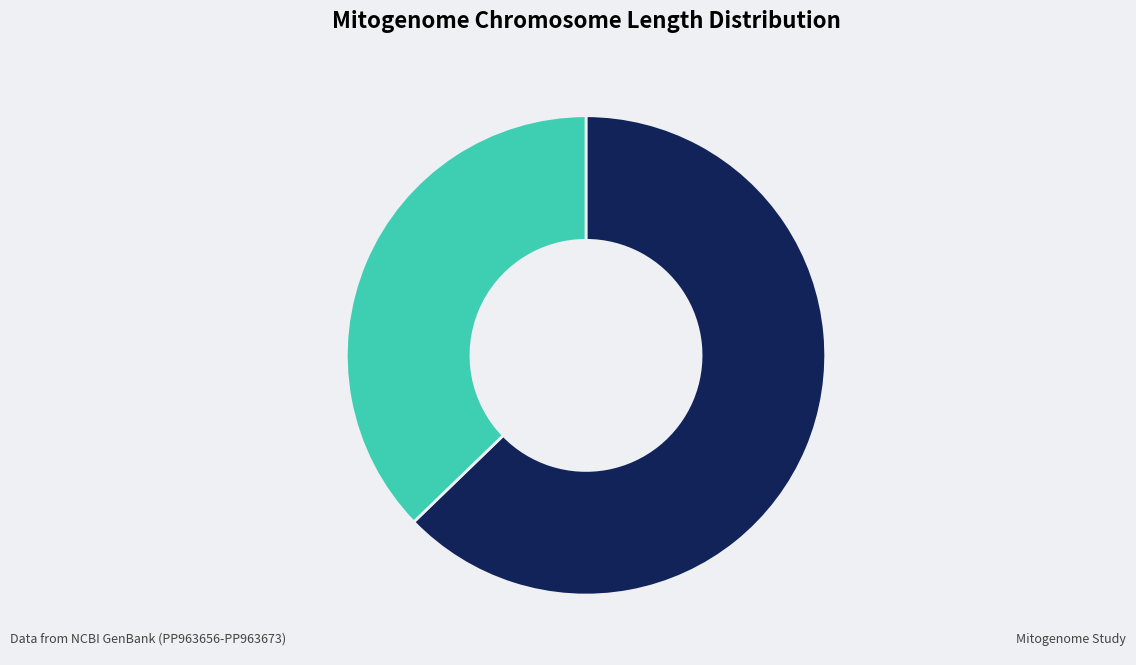

Does Chromosomes 10-18 represent more than half of the total?

No